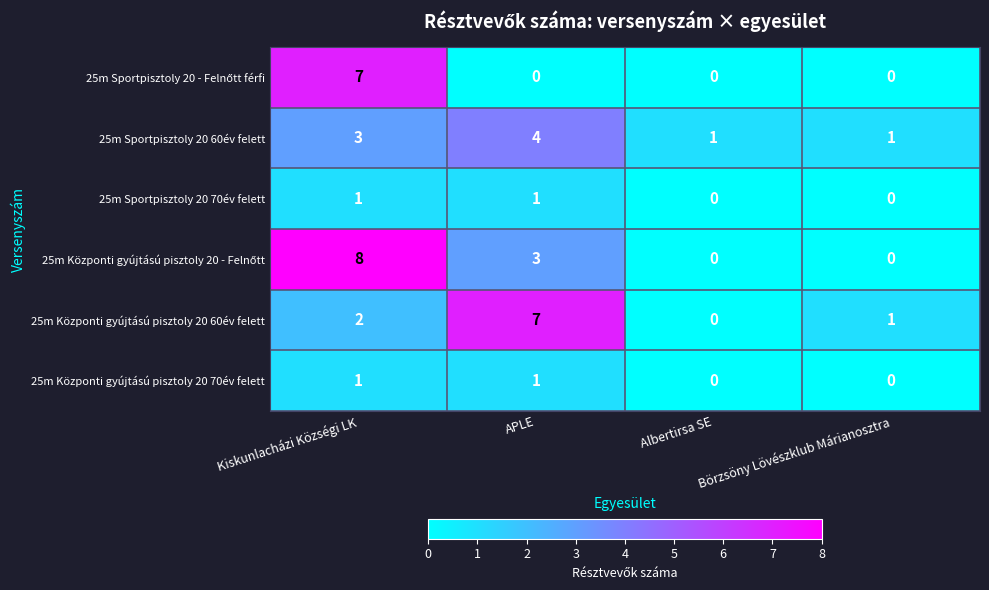

Which series changed the most between APLE and Börzsöny Lövészklub Márianosztra?

25m Központi gyújtású pisztoly 20 60év felett